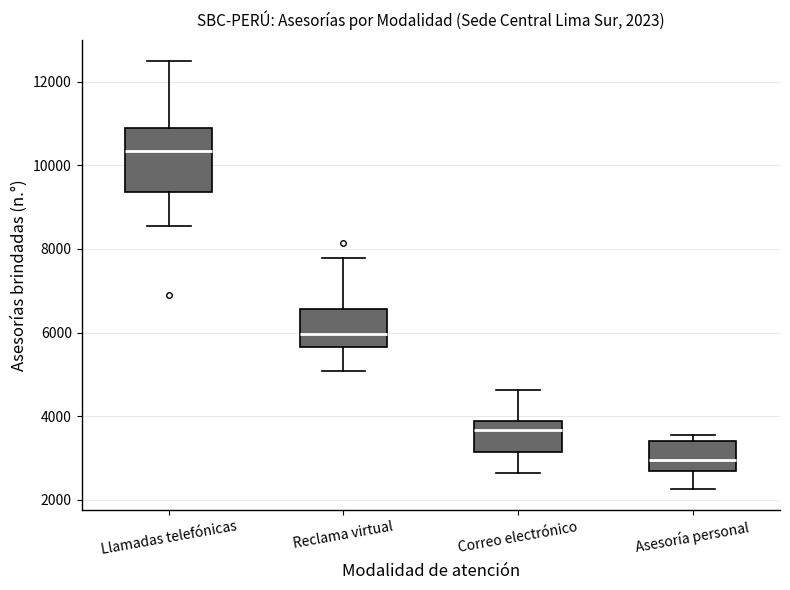

Which box's median line is the highest?

Llamadas telefónicas